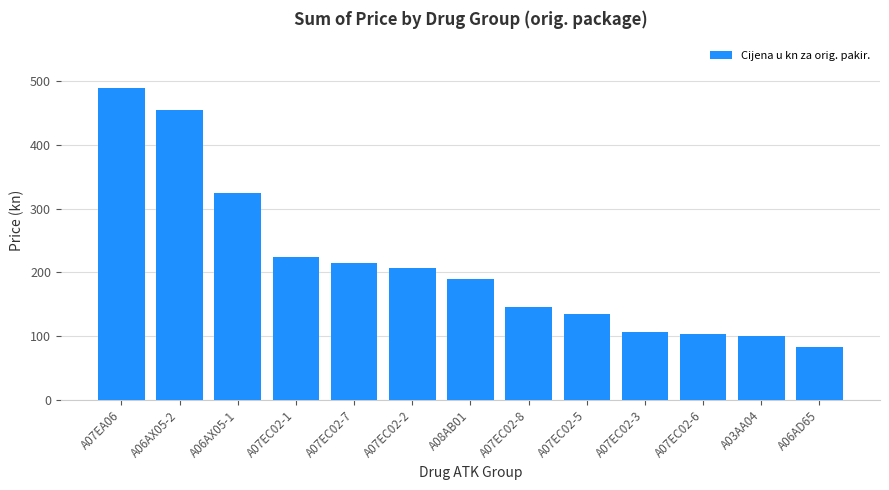

Reading right to left, what are all the values shown in this chart?

A06AD65=82.5	A03AA04=100.1	A07EC02-6=104.1	A07EC02-3=107.0	A07EC02-5=134.4	A07EC02-8=146.1	A08AB01=189.8	A07EC02-2=207.3	A07EC02-7=214.6	A07EC02-1=224.1	A06AX05-1=325.1	A06AX05-2=454.9	A07EA06=489.1